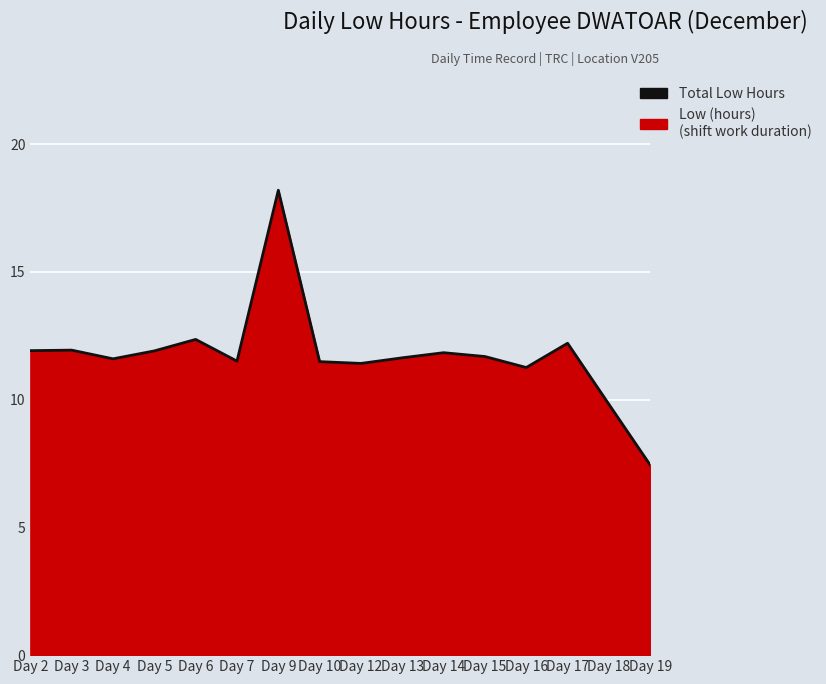

Reading left to right, list all the values displayed in this chart.

Day 2=11.9	Day 3=11.9	Day 4=11.6	Day 5=11.9	Day 6=12.4	Day 7=11.5	Day 9=18.2	Day 10=11.5	Day 12=11.4	Day 13=11.6	Day 14=11.8	Day 15=11.7	Day 16=11.3	Day 17=12.2	Day 18=9.8	Day 19=7.4